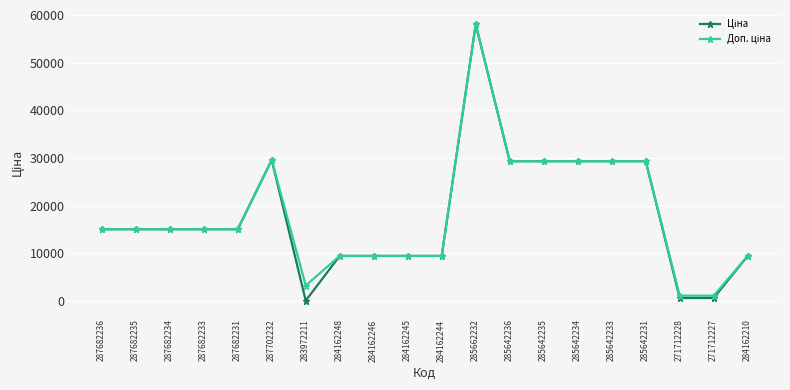

At which category is the sum across all series the highest?

285662232